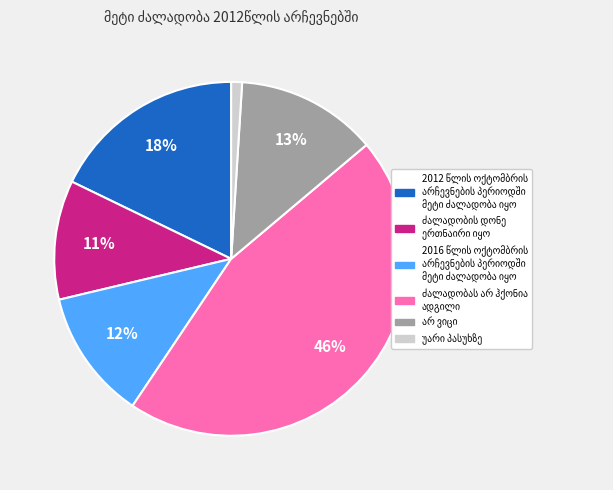

To the nearest percent, what is the difference between the largest and smallest slice percentages?

45%